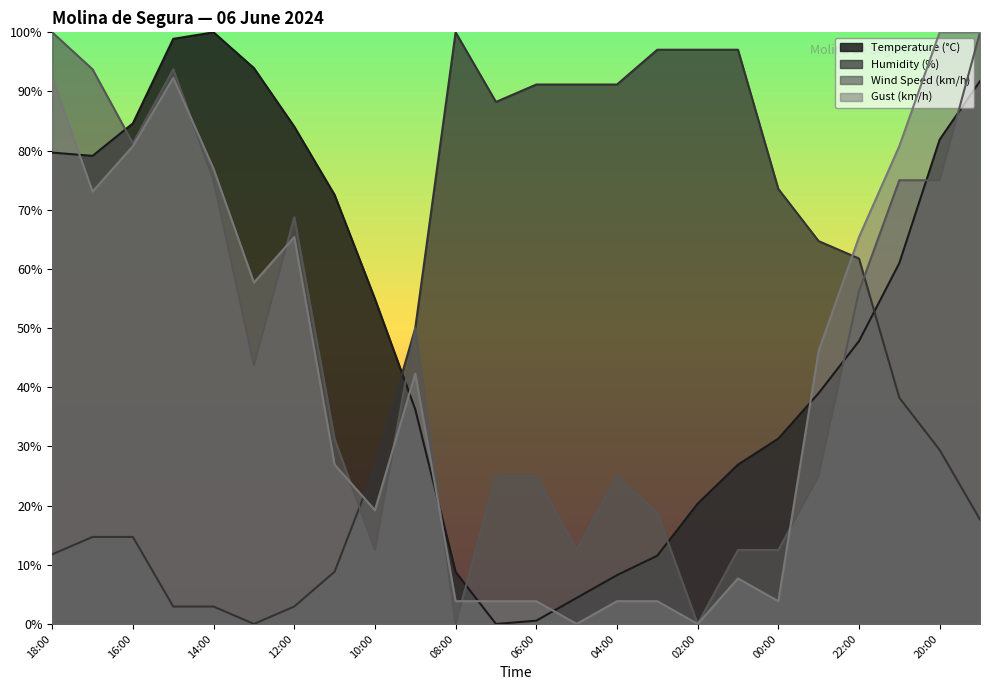

True or false: Wind Speed (km/h) and Gust (km/h) cross at least once.

True